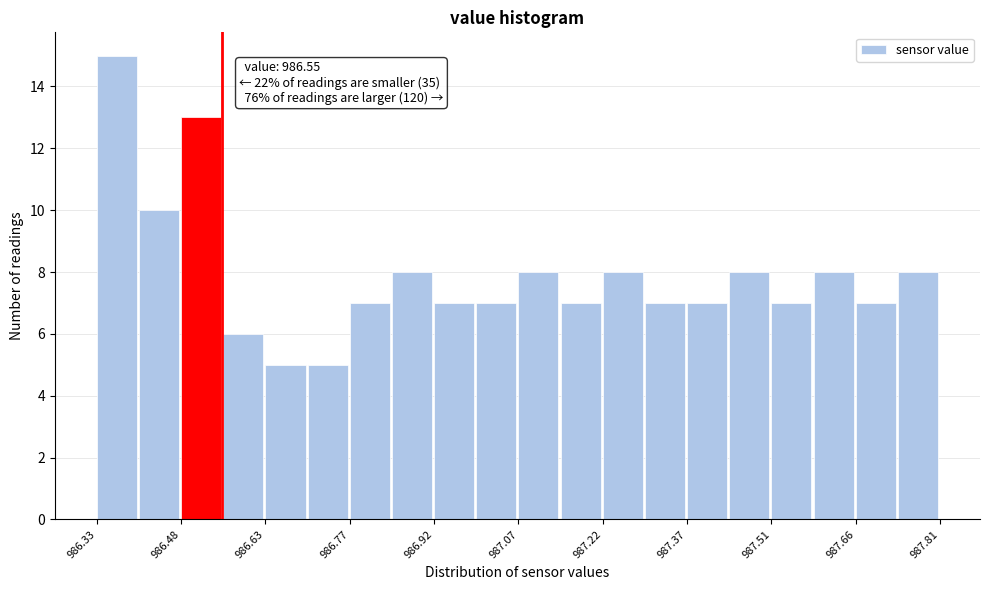

Around what value on the x-axis is the tallest bar? Give the approximate position of its centre, as read against the axis.

986.36